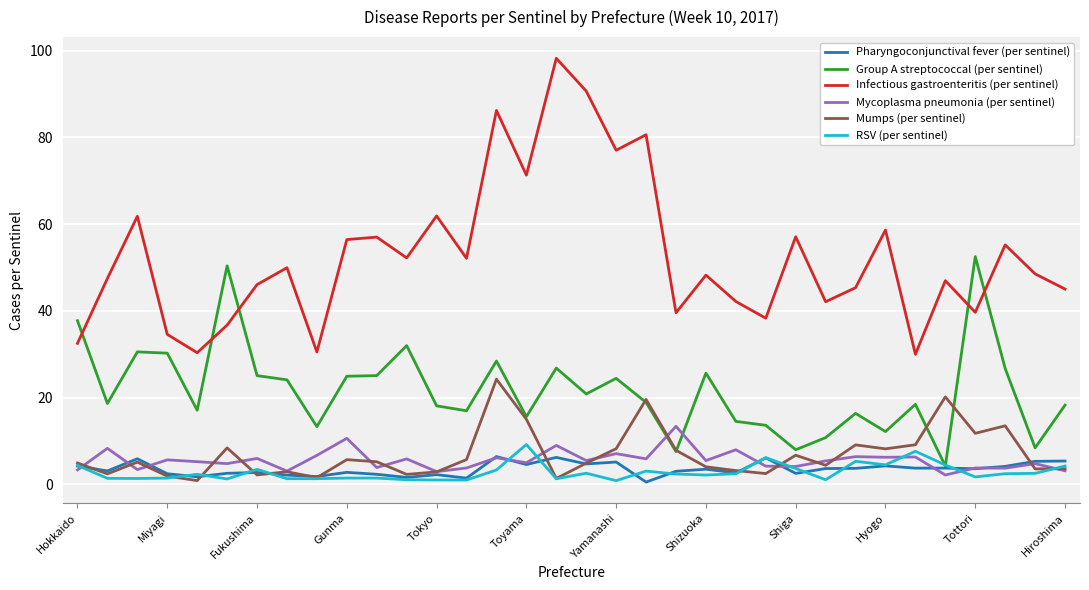

What is the maximum value shown in the chart?

98.2